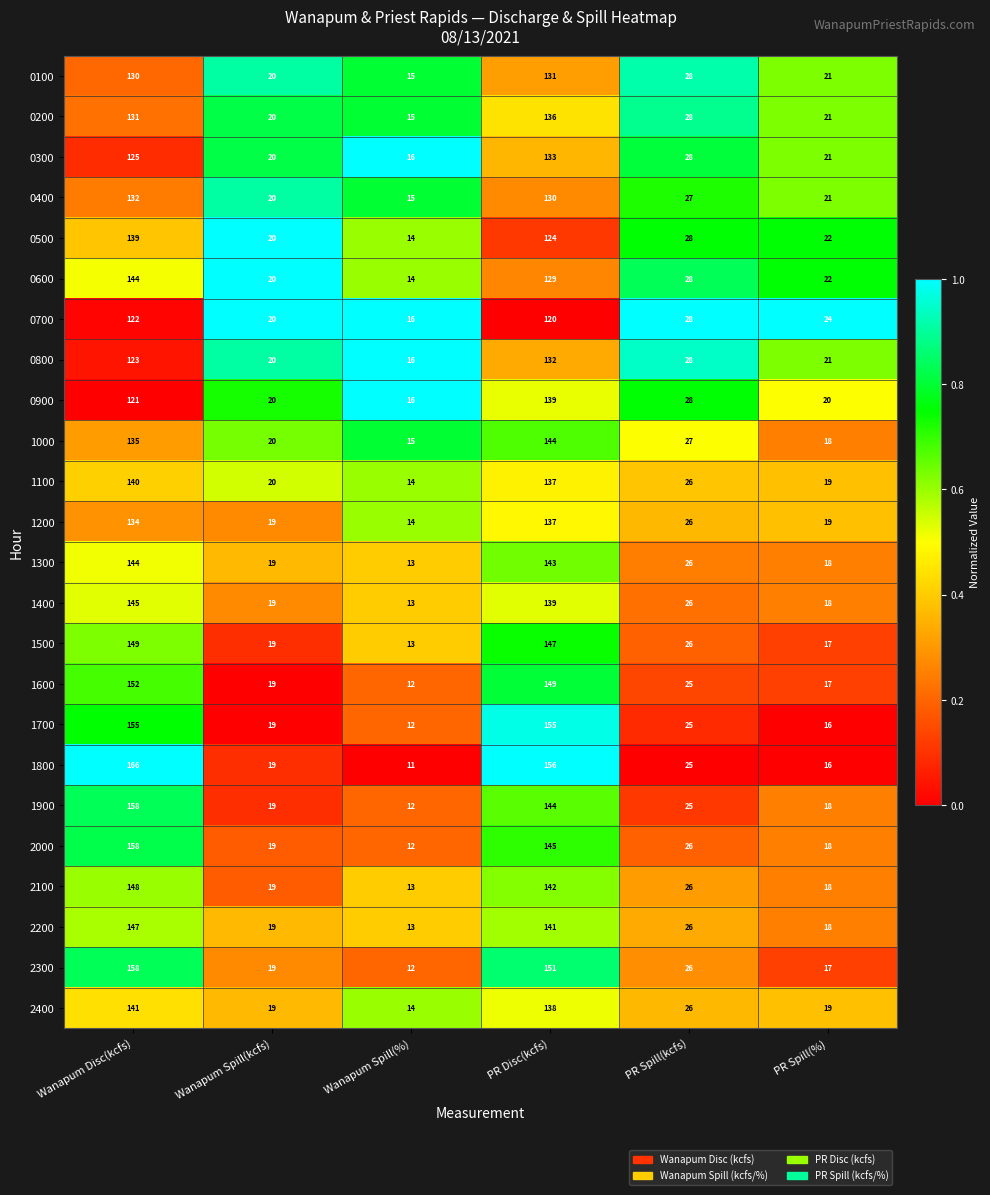

What is the difference between the highest and lowest values at PR Spill(kcfs)?

3